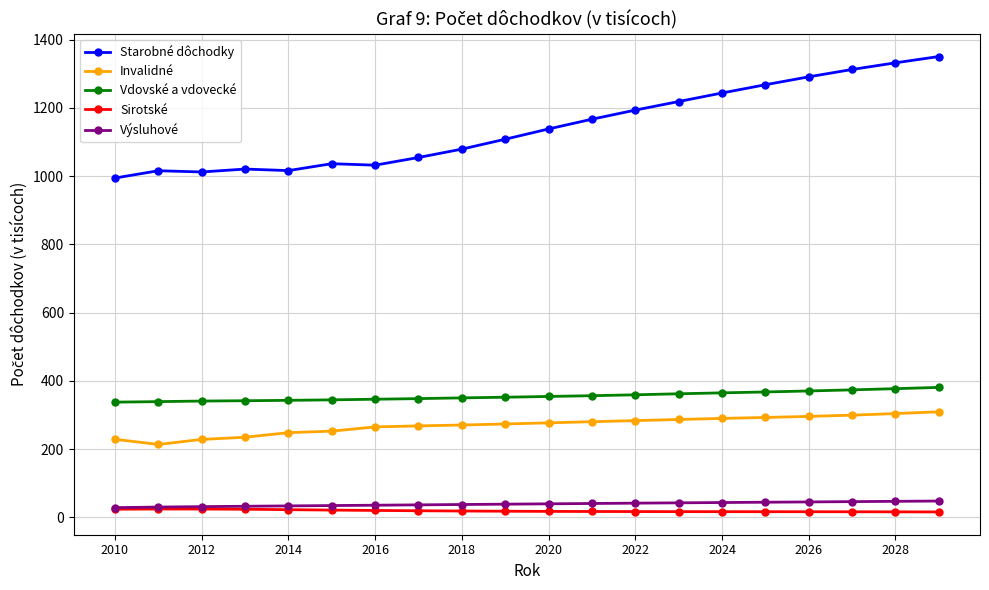

Which series has the largest total across all categories?

Starobné dôchodky